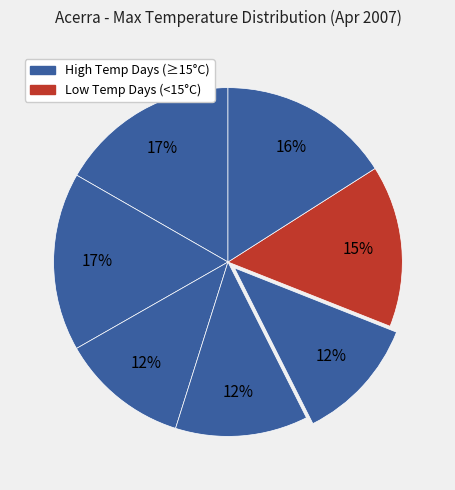

How many segments does this pie chart have?

7